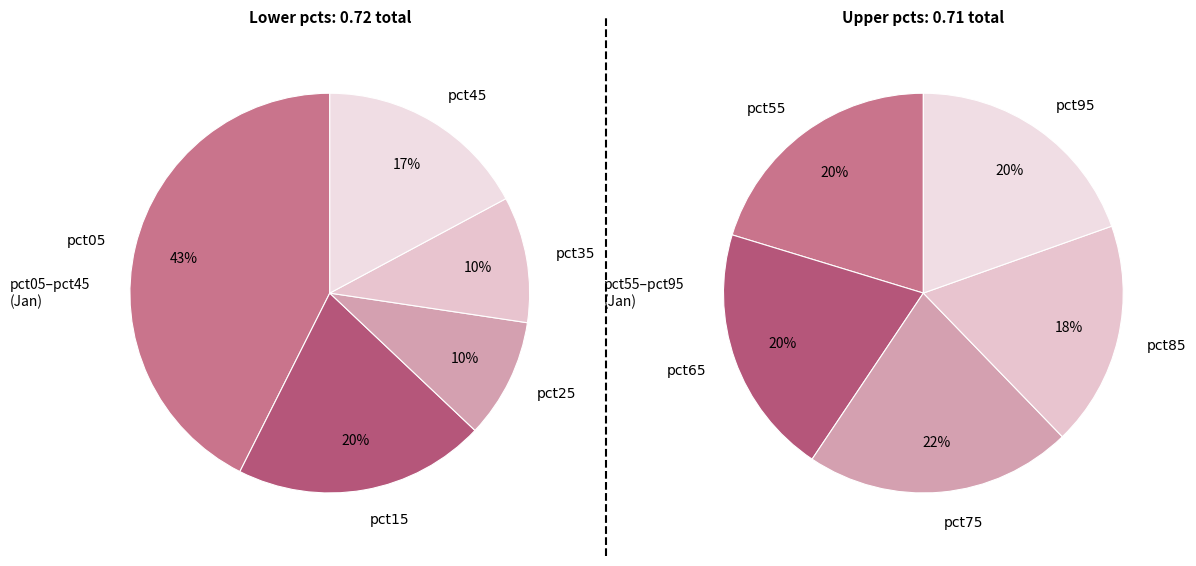

Do pct75 and pct15 together represent more than half of the pie?

No